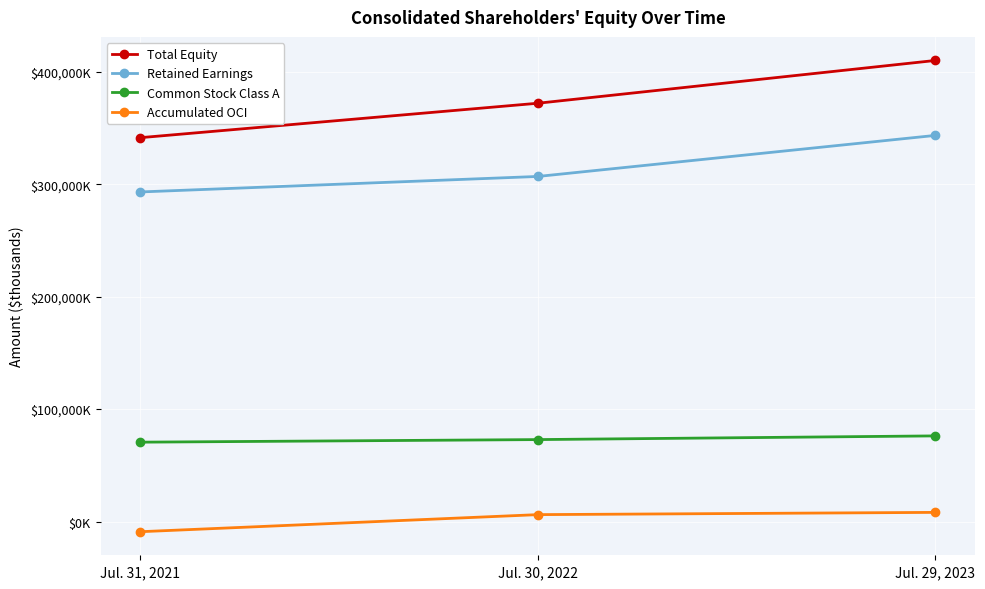

Which series has the largest total across all categories?

Total Equity